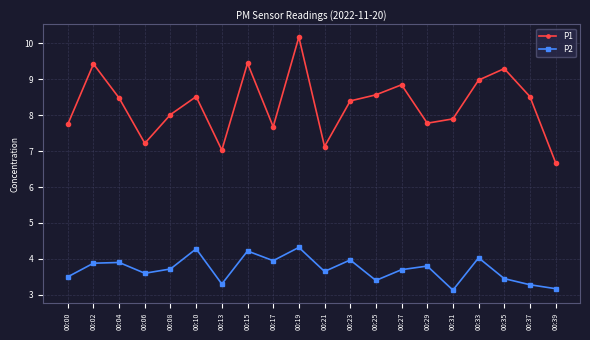

What is the total value across all series at 00:04?

12.4